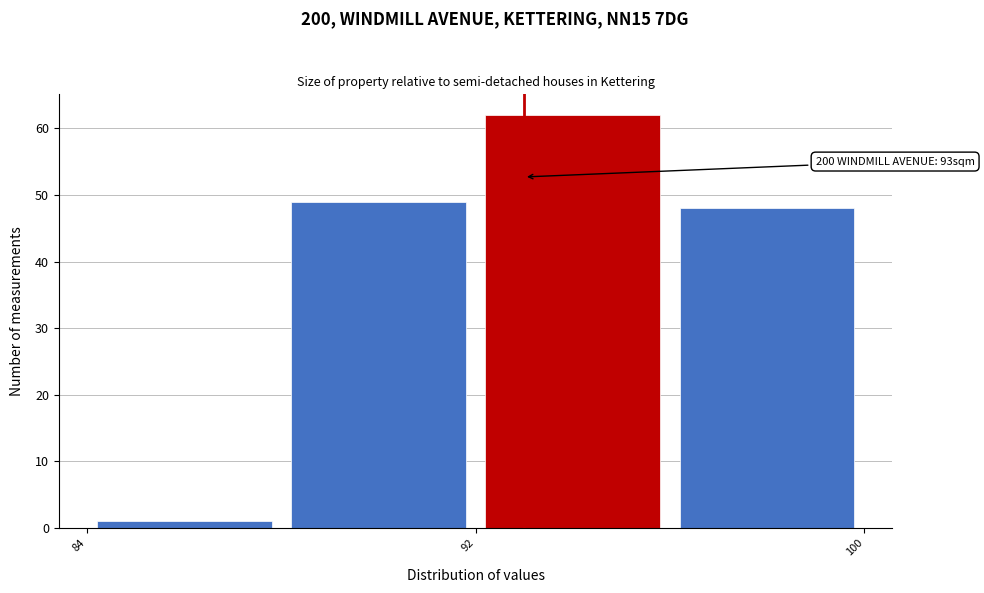

Which range on the x-axis has the tallest bar?

92 to 96